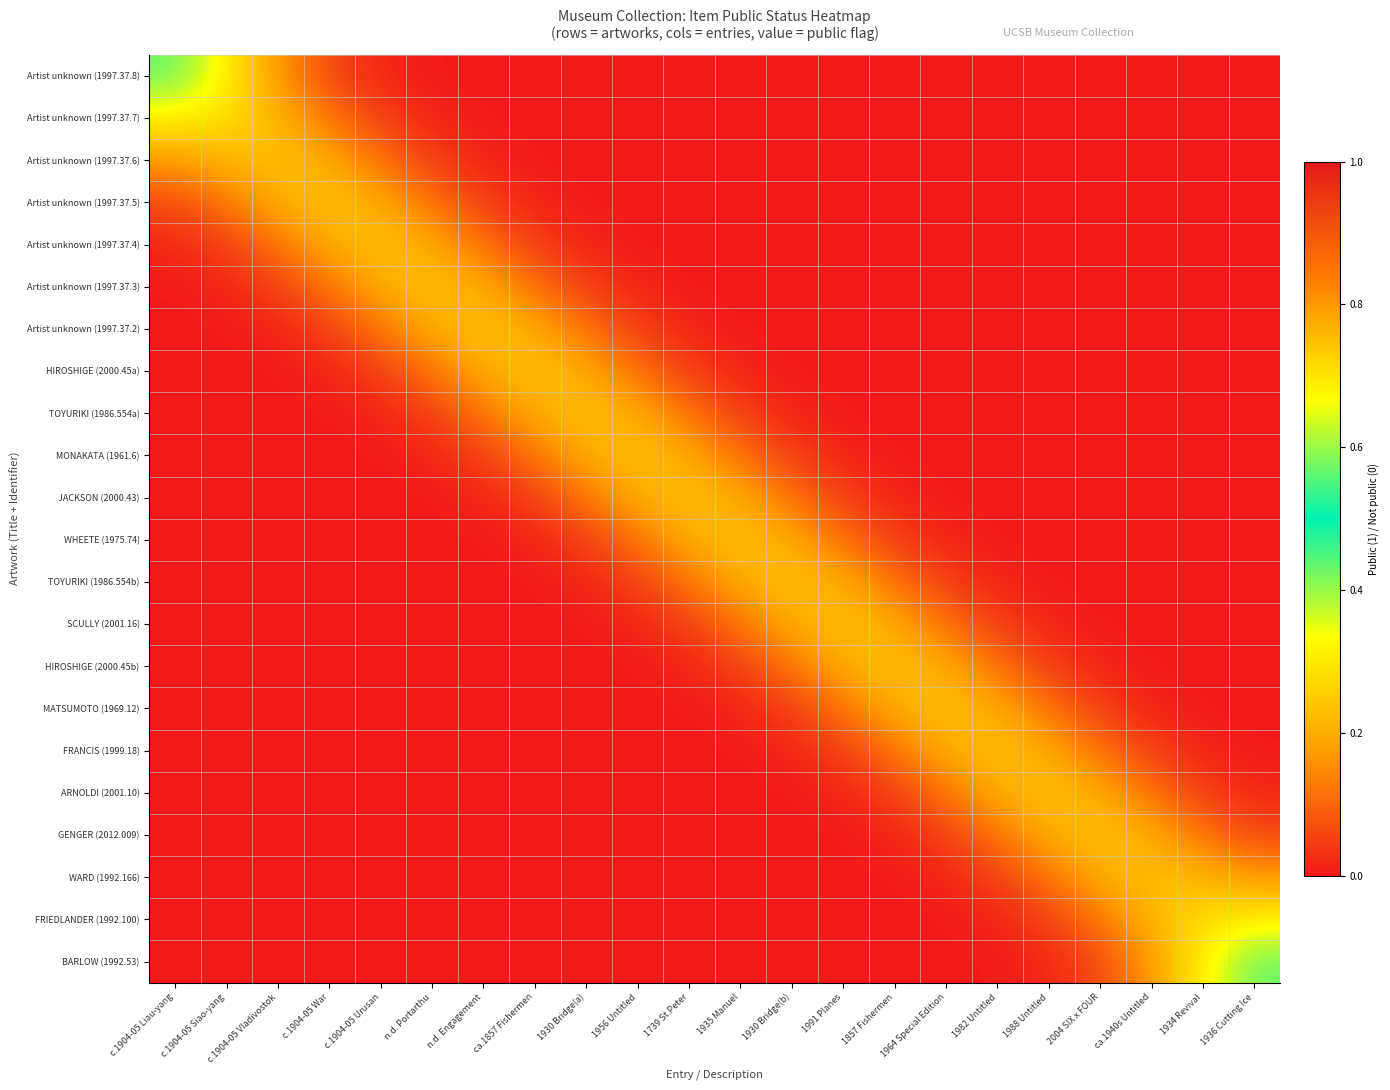

Which series changed the most between 1956 Untitled and 1991 Planes?

MONAKATA (1961.6)